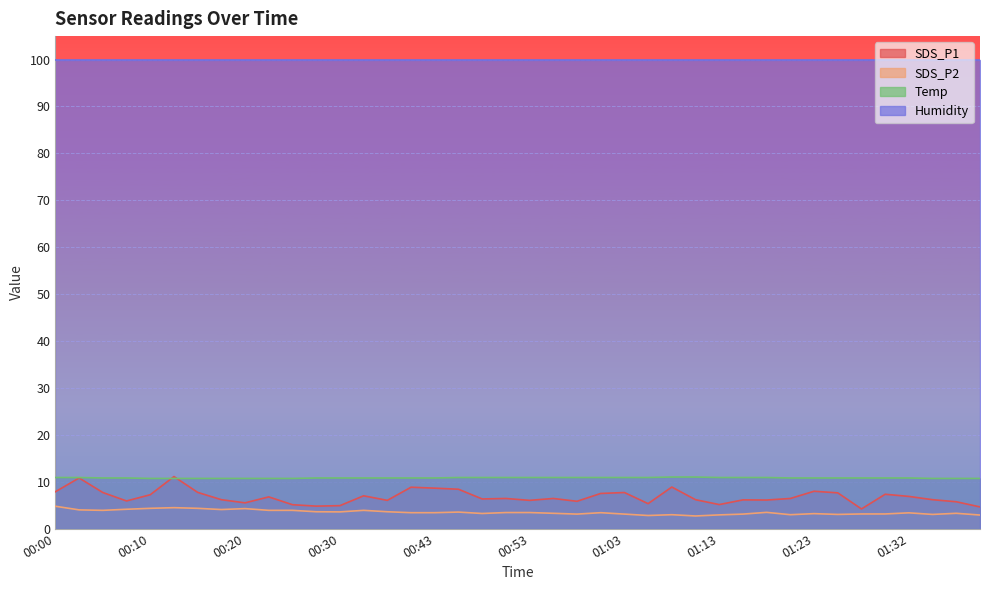

What is the spread (max minus min) of values at 00:20?

95.6